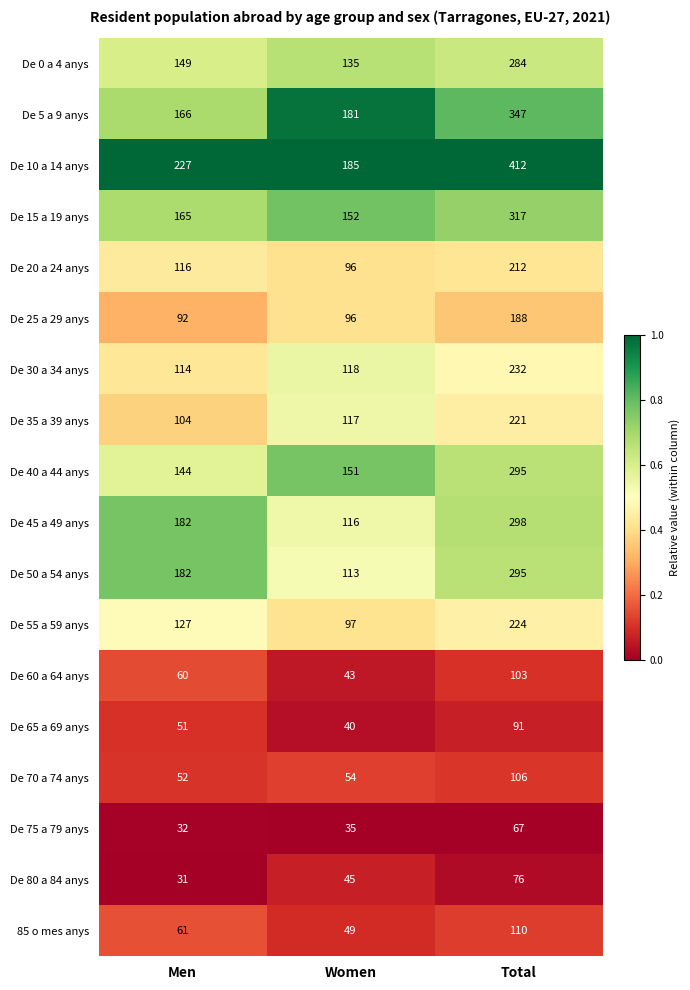

What is the difference between the maximum and minimum values in the De 25 a 29 anys series?

96